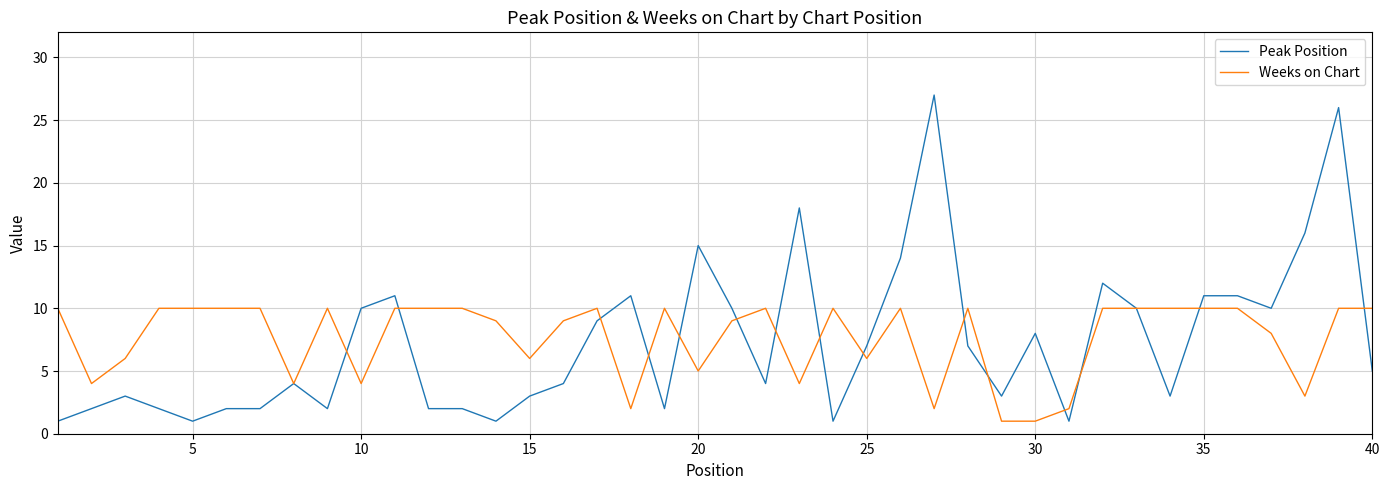

What is the maximum value for Weeks on Chart?

10